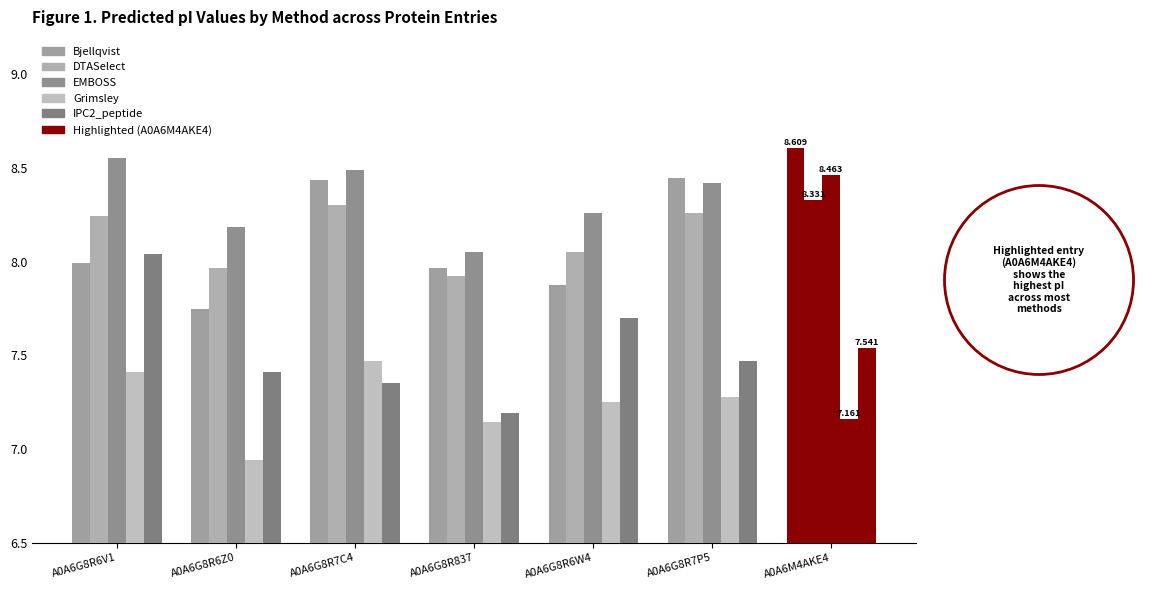

How many groups of bars are there?

7